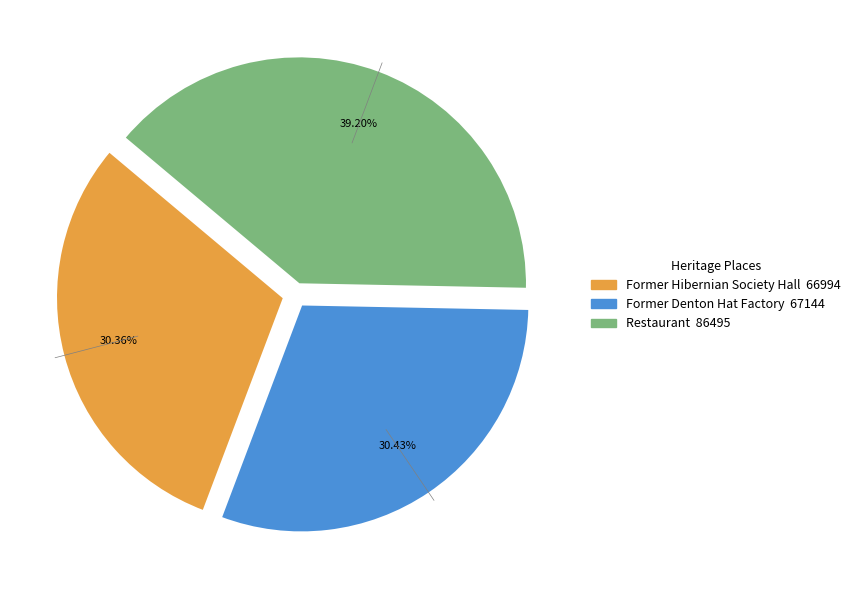

To the nearest percent, what is the average slice percentage?

33%